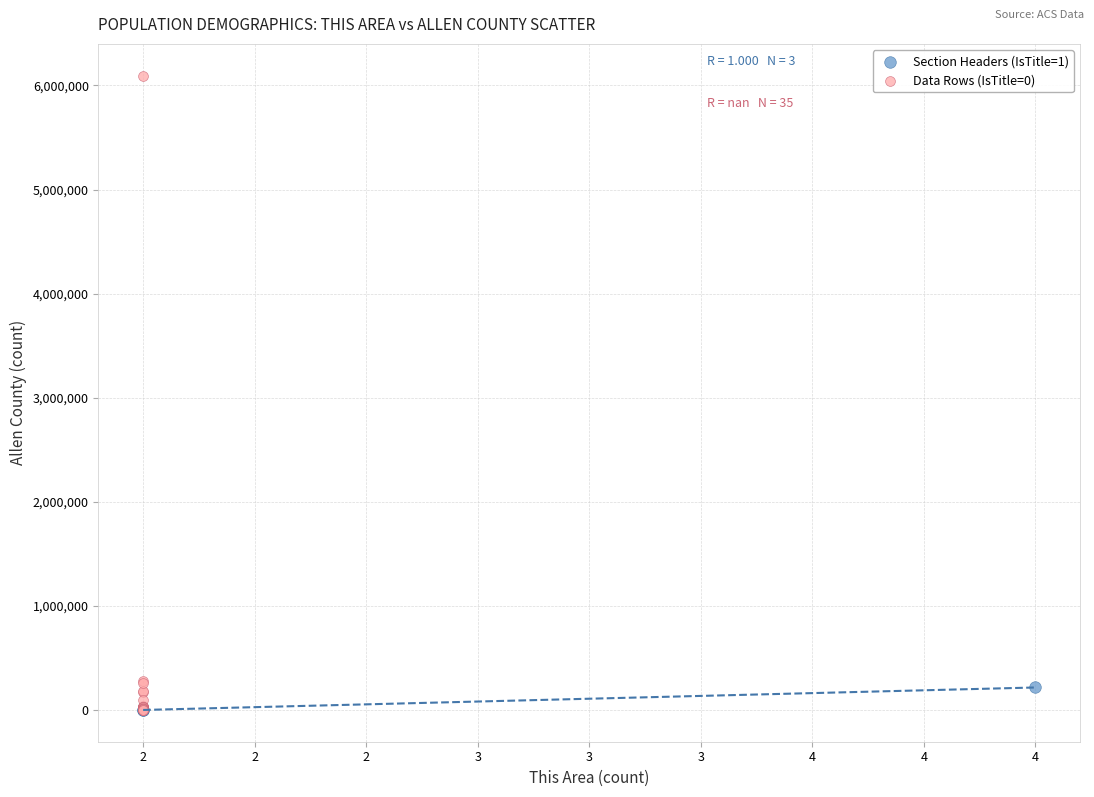

Which series has the largest Y range (max minus min)?

Data Rows (IsTitle=0)